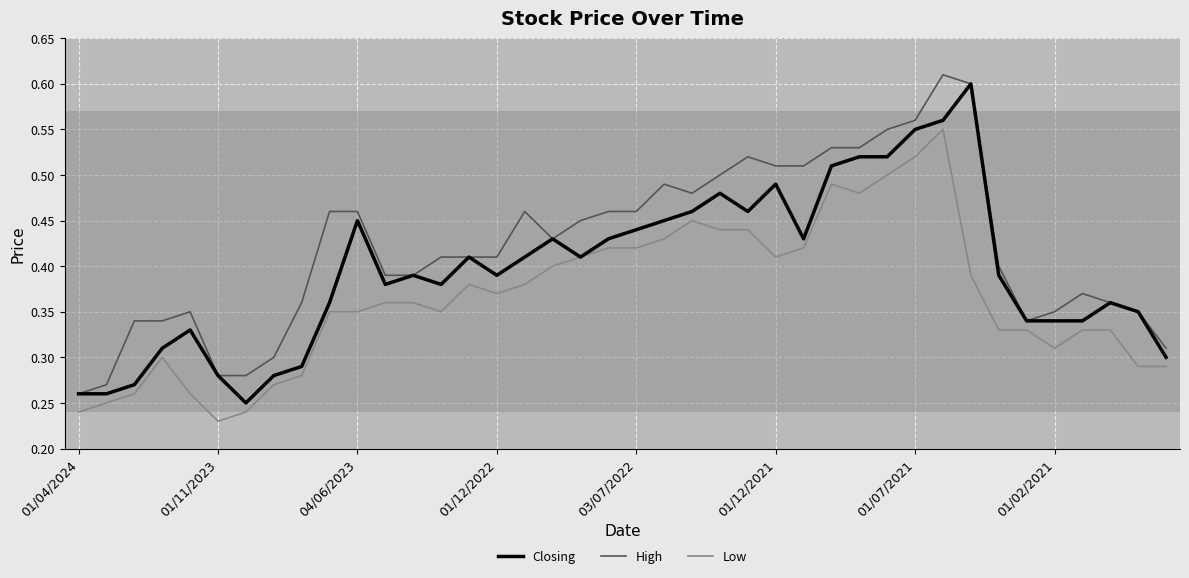

Which series has the largest total across all categories?

High